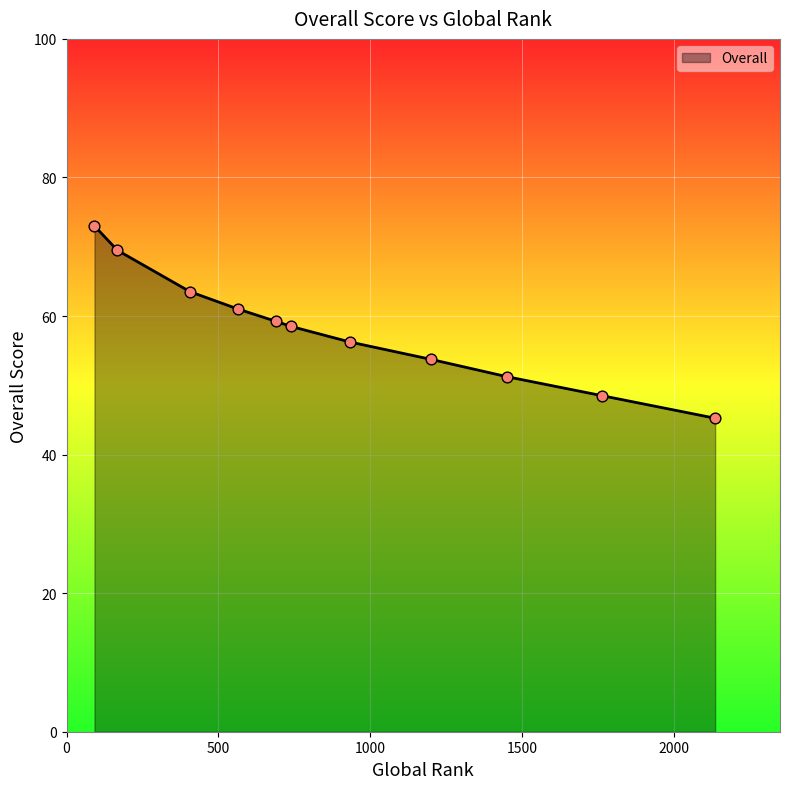

What is the greatest value displayed?

73.0